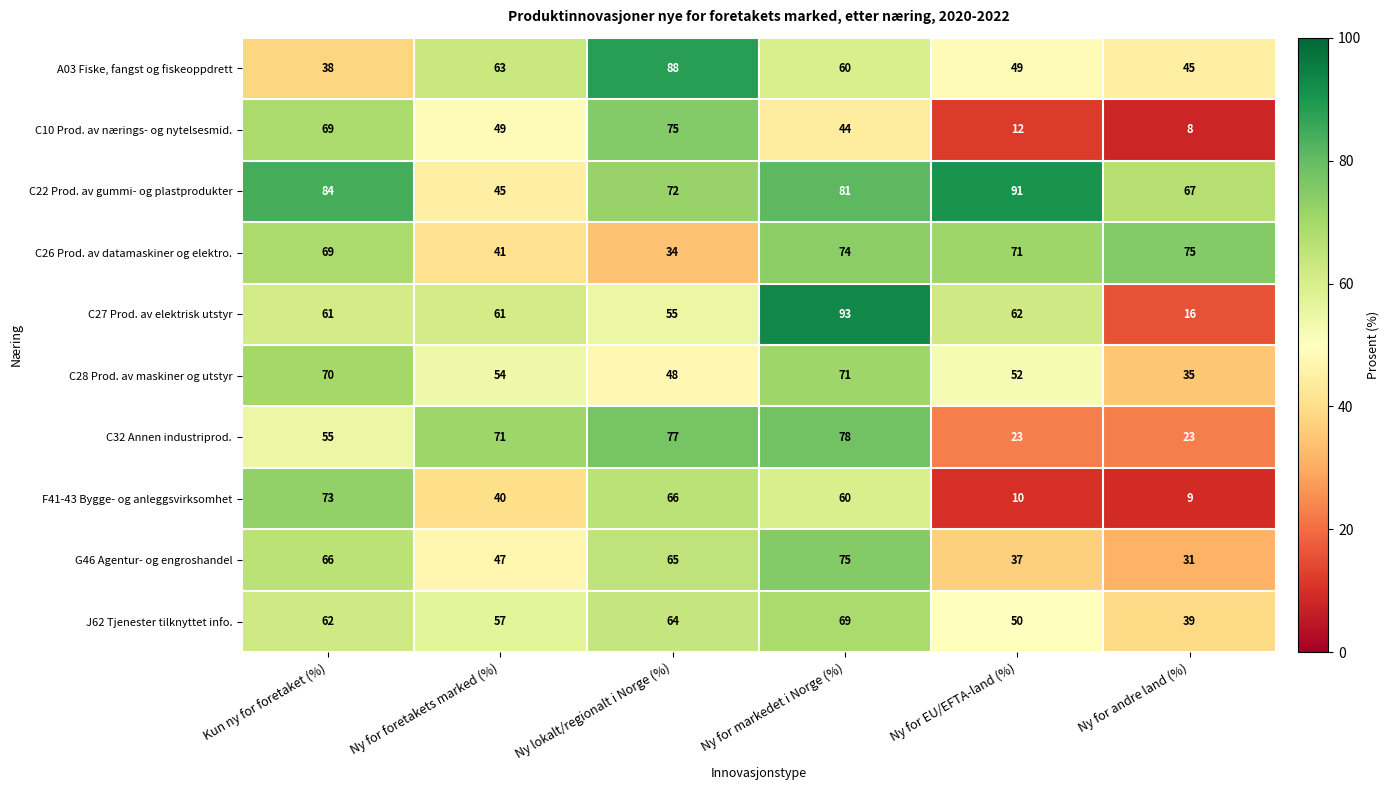

What is the sum of all G46 Agentur- og engroshandel values?

321